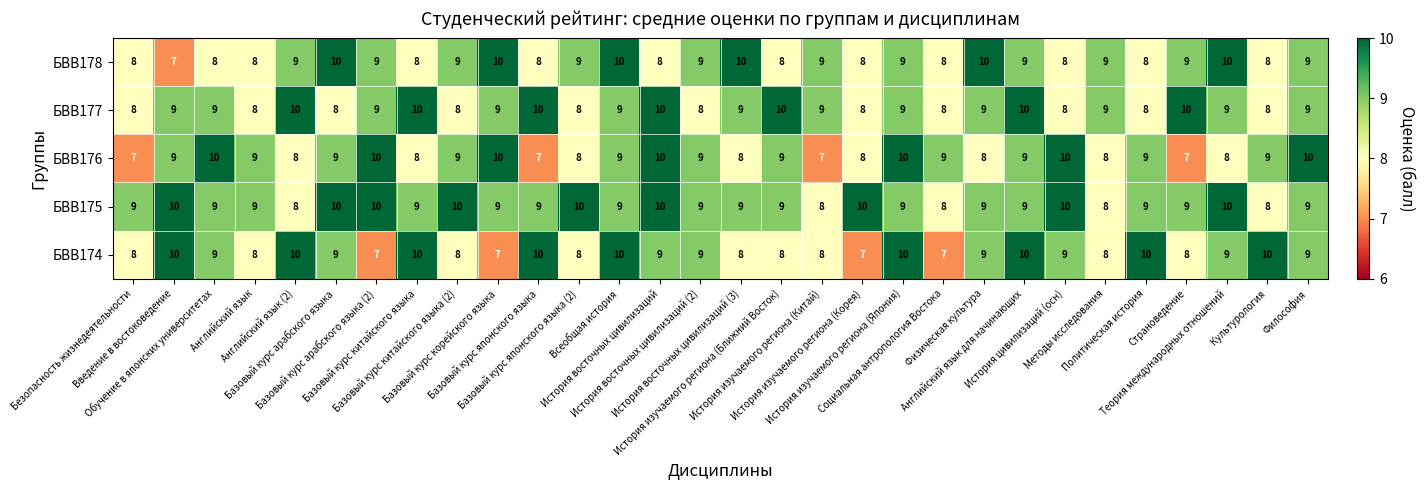

Count the БВВ174 values in the range 8 to 10.

26